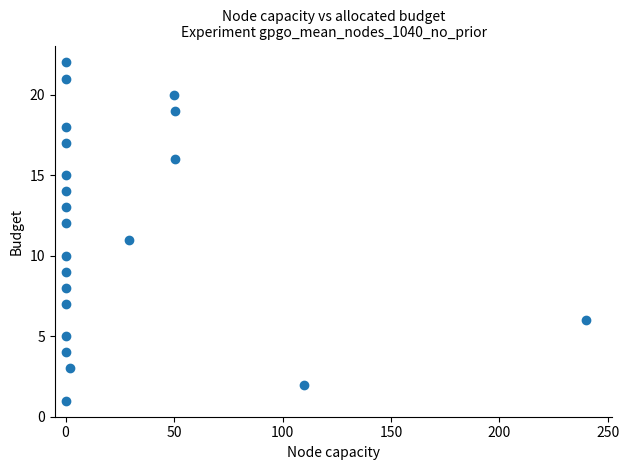

What is the range of Y values (max minus min)?

21